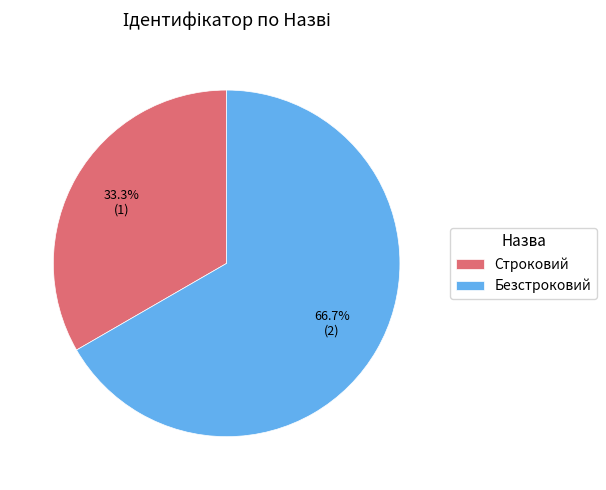

What percentage is NOT represented by Строковий?

66.7%